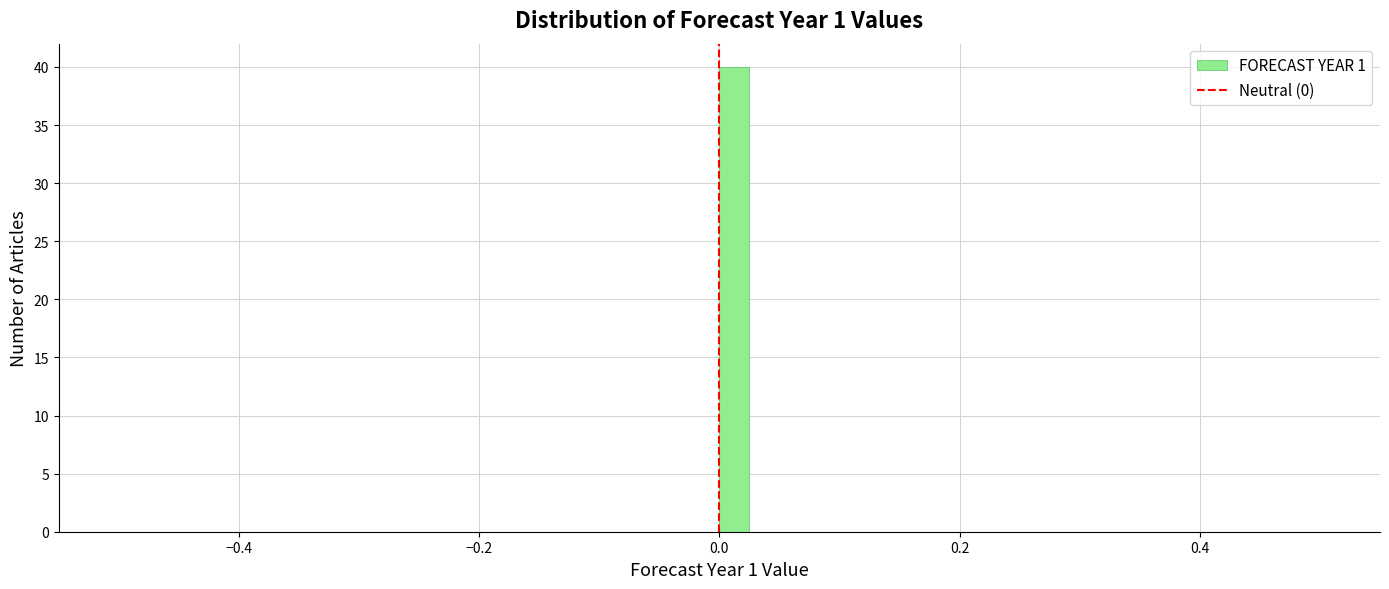

Around what value on the x-axis is the tallest bar? Give the approximate position of its centre, as read against the axis.

0.02